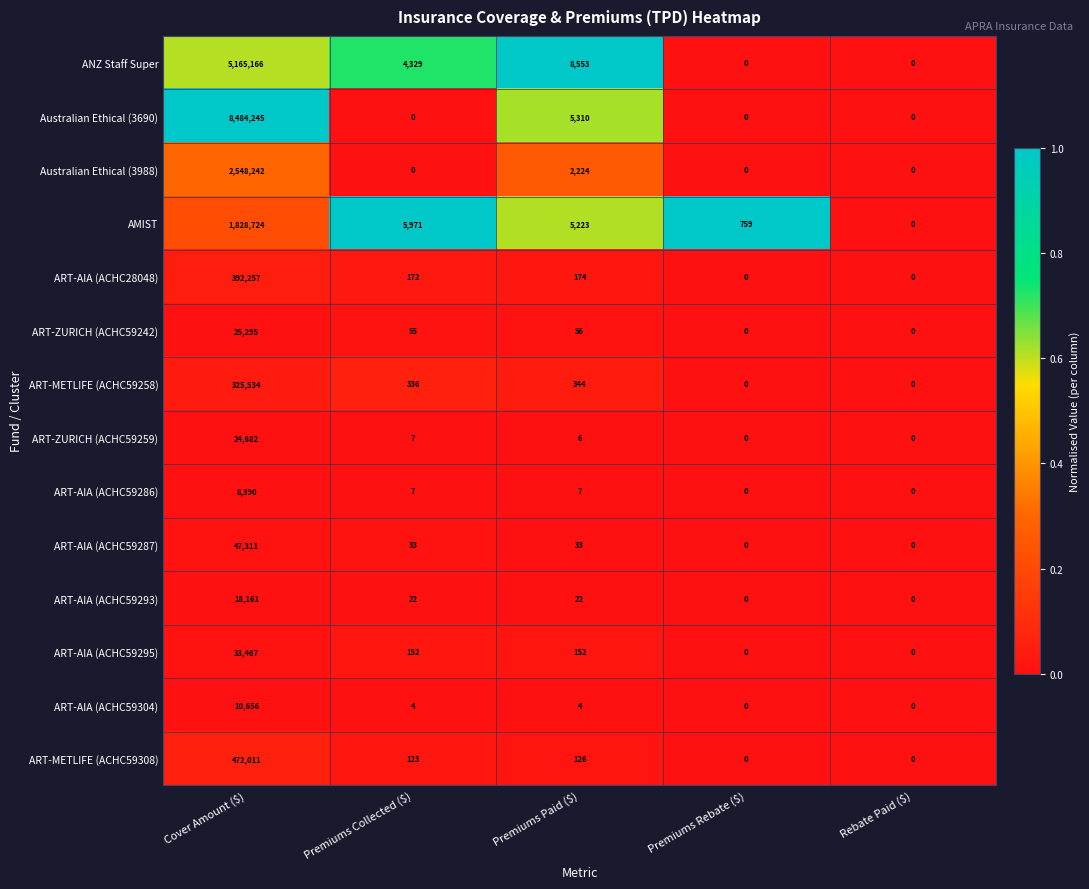

What is the sum of all ART-AIA (ACHC59304) values?

10664